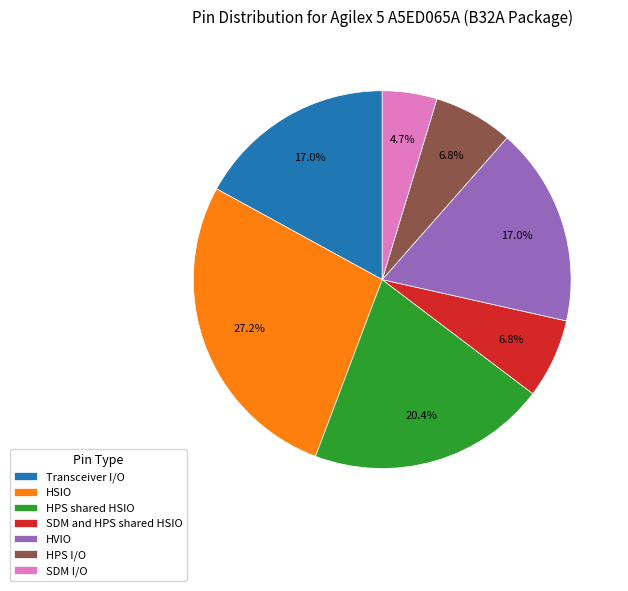

Count the number of slices in the pie.

7